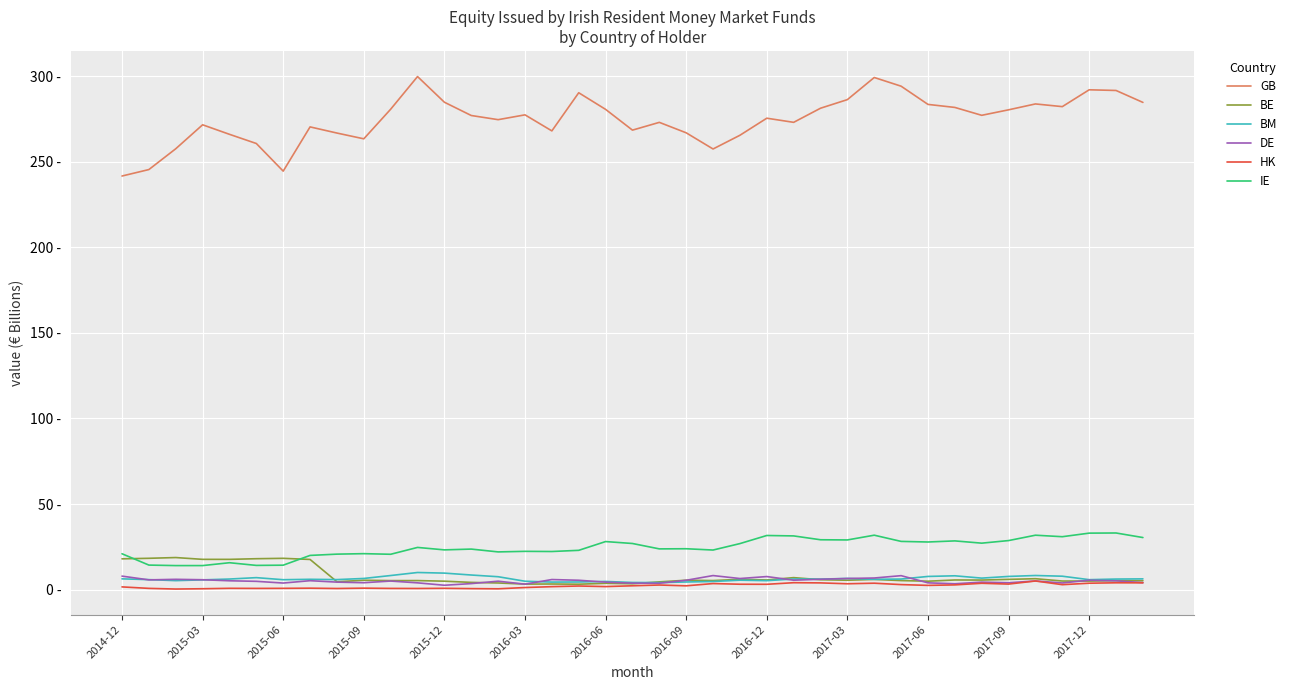

True or false: GB has more than 1 interior local peaks.

True